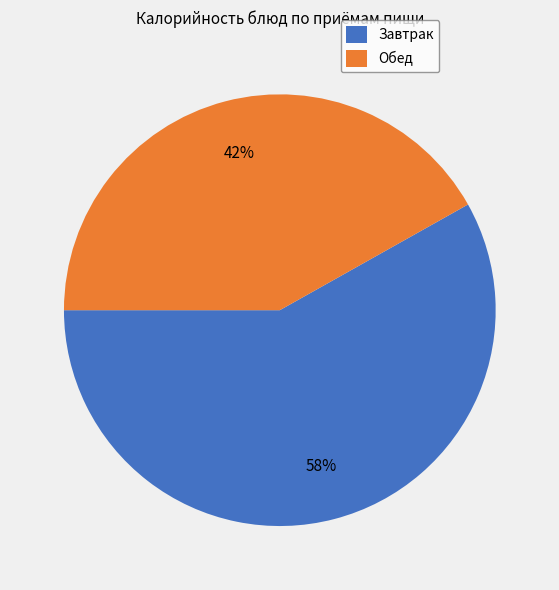

Does any single category account for the majority?

Yes